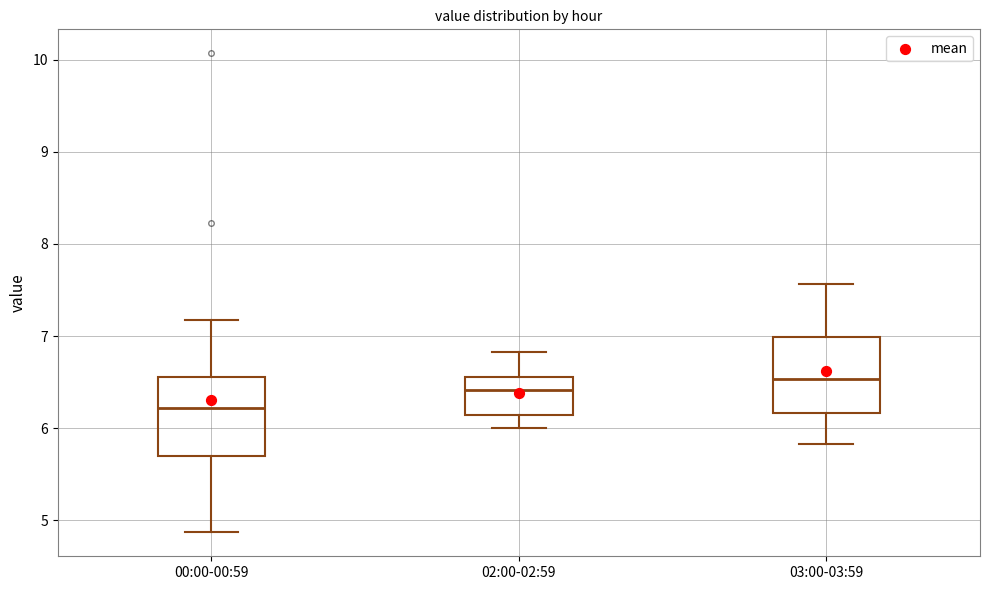

Reading left to right, transcribe this box plot: for each box, give where its median line is, the range the box spans, and where its two whiskers end, as read against the y-axis. The values are not printed on the chart, so give them approximately, as read against the axis.

00:00-00:59: median 6.2, box 5.7 to 6.6, whiskers 4.9 to 7.2
02:00-02:59: median 6.4, box 6.1 to 6.6, whiskers 6.0 to 6.8
03:00-03:59: median 6.5, box 6.2 to 7.0, whiskers 5.8 to 7.6